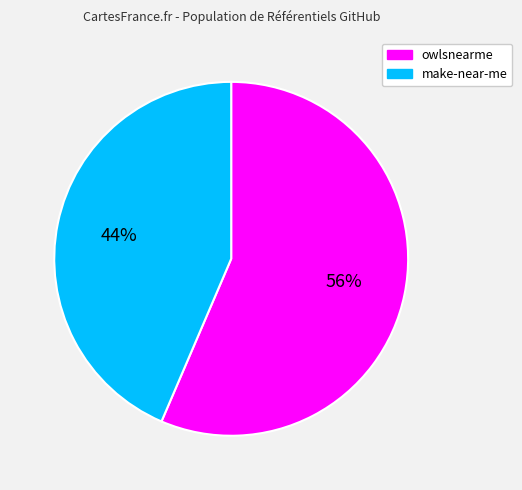

Combined, do make-near-me and owlsnearme account for over 50%?

Yes